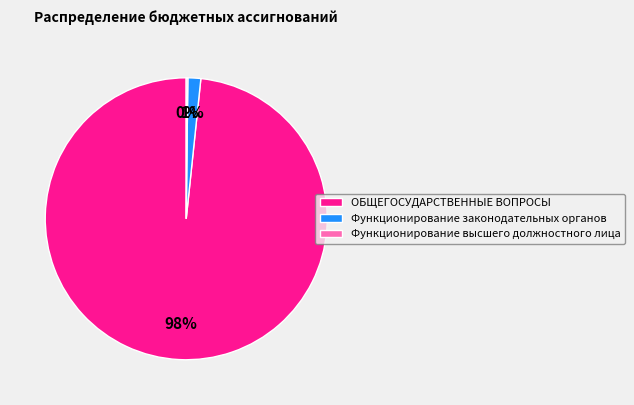

To the nearest percent, what is the average slice percentage?

33%